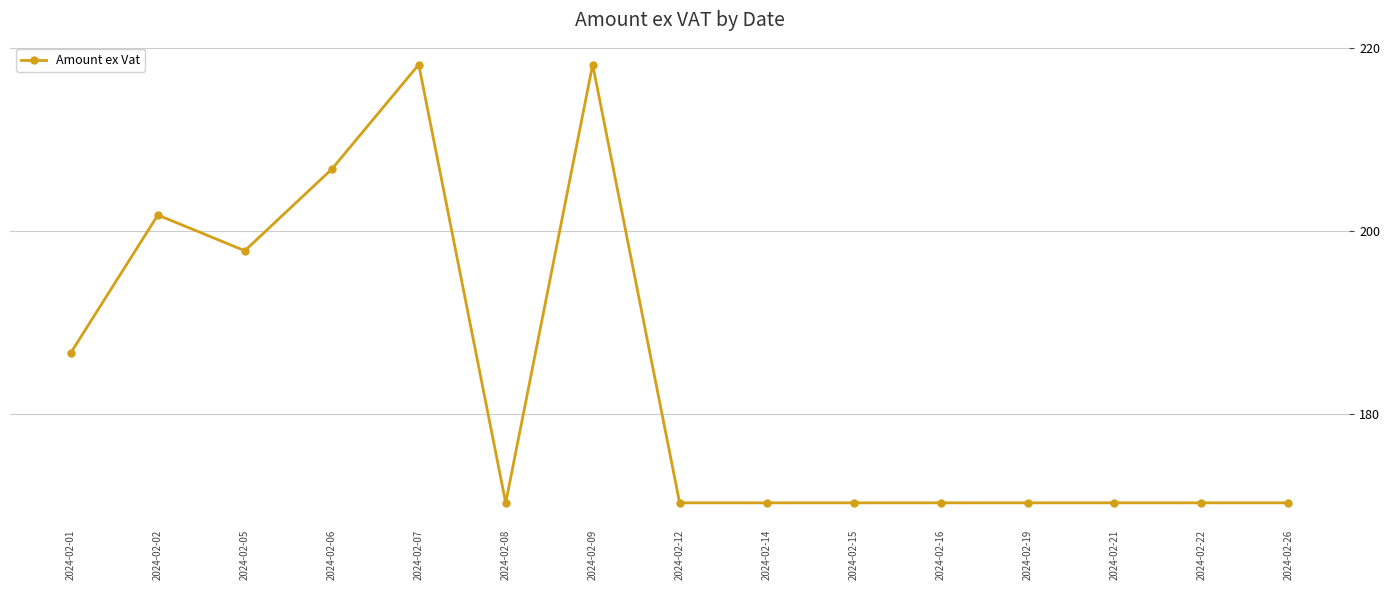

What is the ratio of the value at 2024-02-16 to the value at 2024-02-26?

1.0